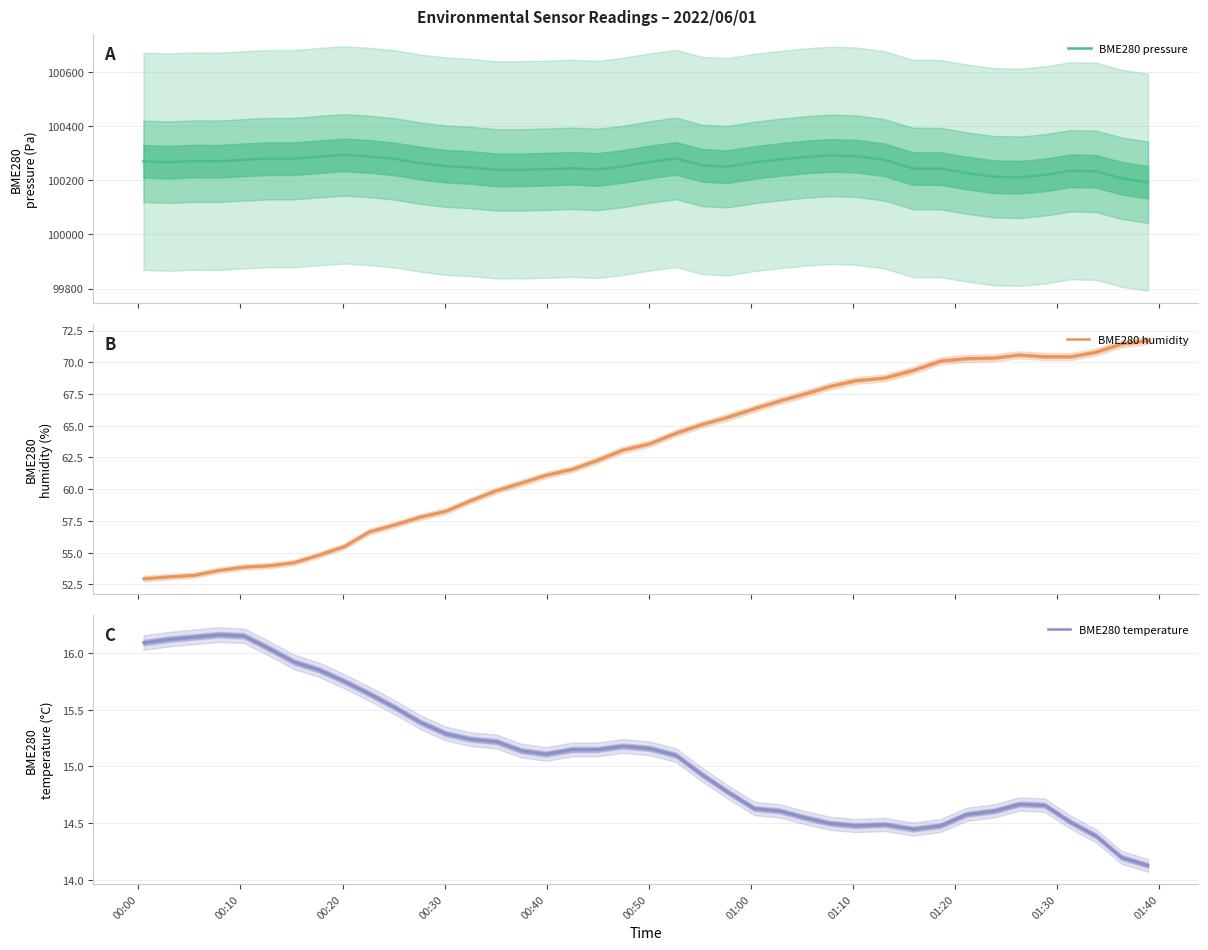

What is the minimum value for BME280 pressure?

100192.4